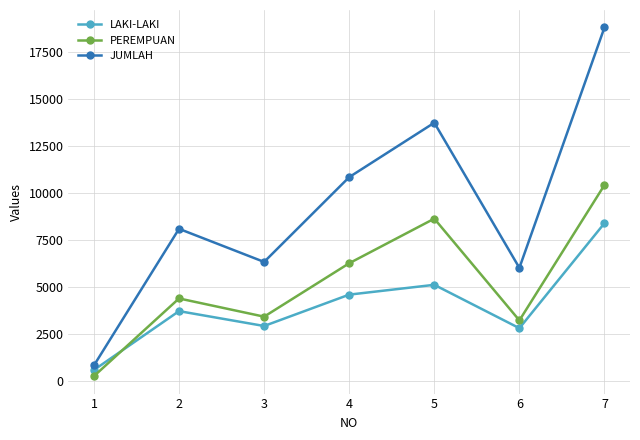

At which category is the sum across all series the highest?

7